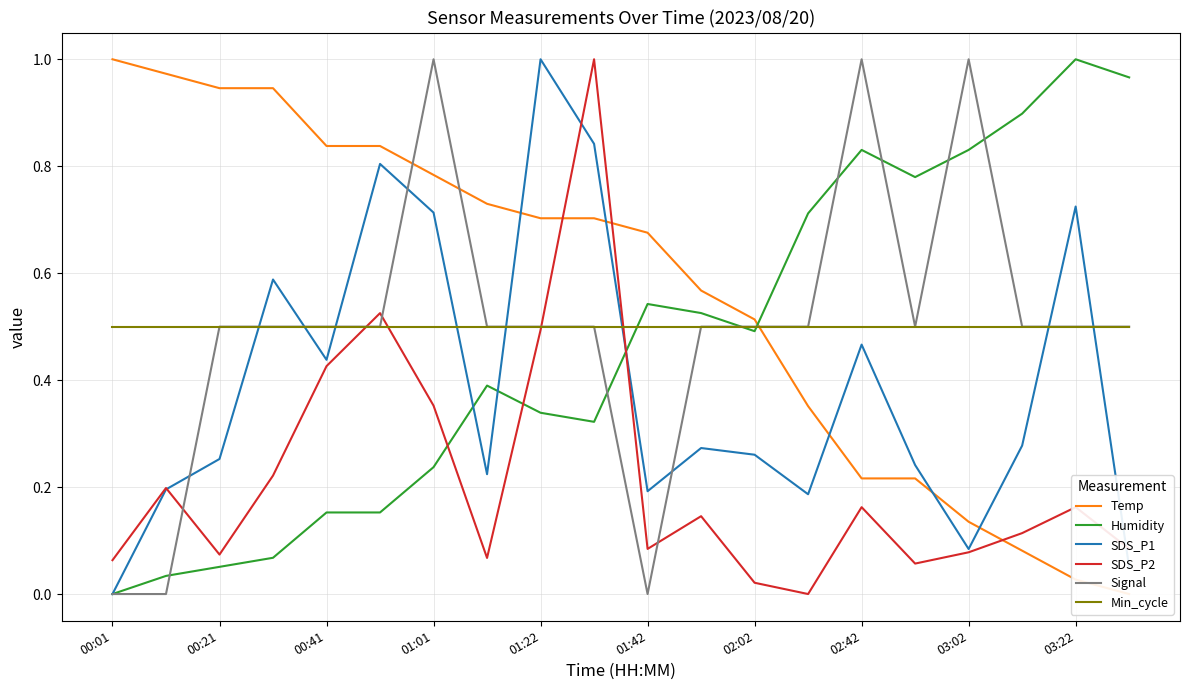

Rank the series at 19 from lowest to highest value.

Temp, SDS_P1, SDS_P2, Signal, Min_cycle, Humidity